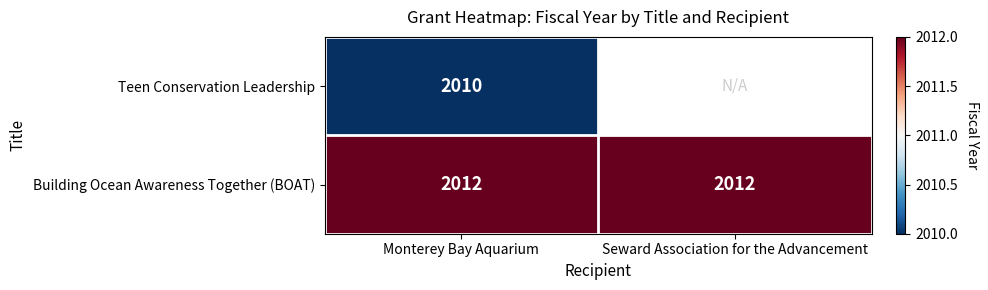

What is the total value across all series at Monterey Bay Aquarium?

4022